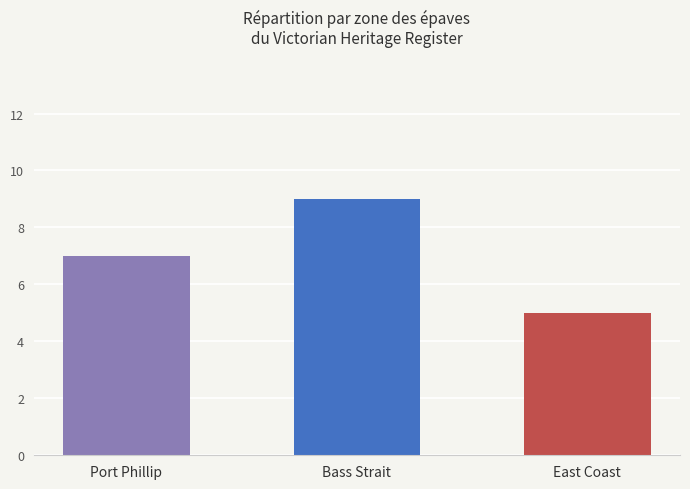

What is the change in value from Port Phillip to East Coast?

-2